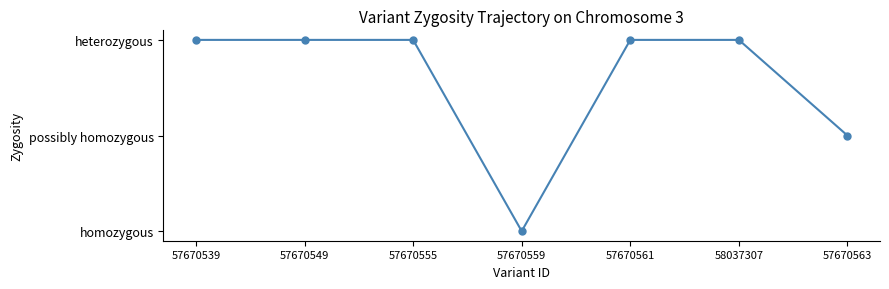

Is this an area chart (filled region under the line)?

No